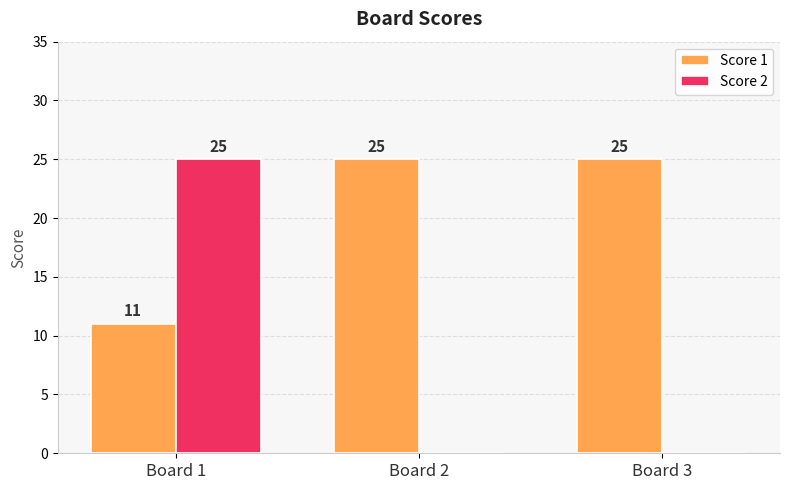

Does the chart contain stacked bars?

No